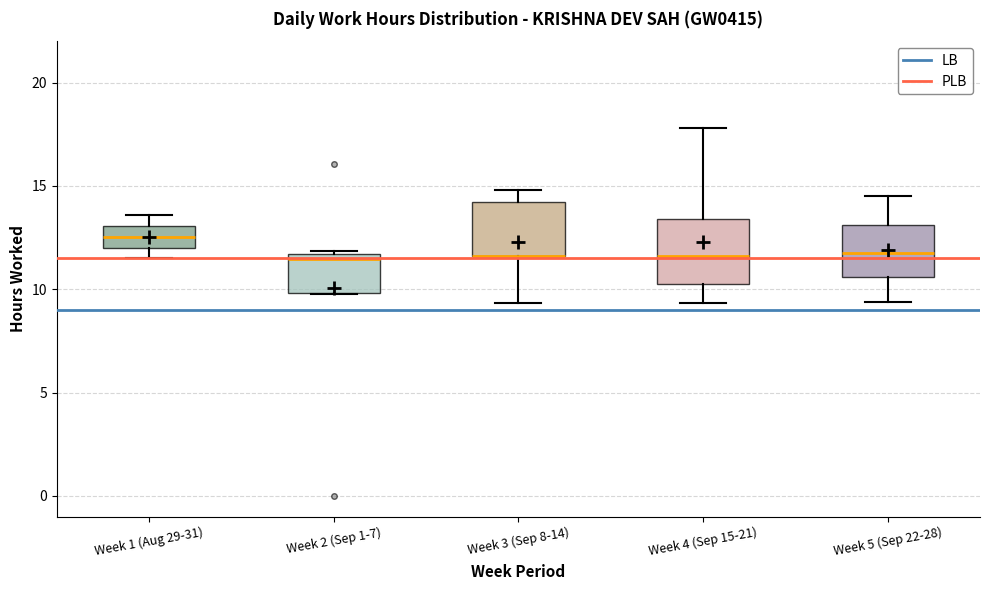

Where does the lower whisker of the box for Week 3 (Sep 8-14) end on the y-axis? The values are not printed on the chart, so give them approximately, as read against the axis.

9.5